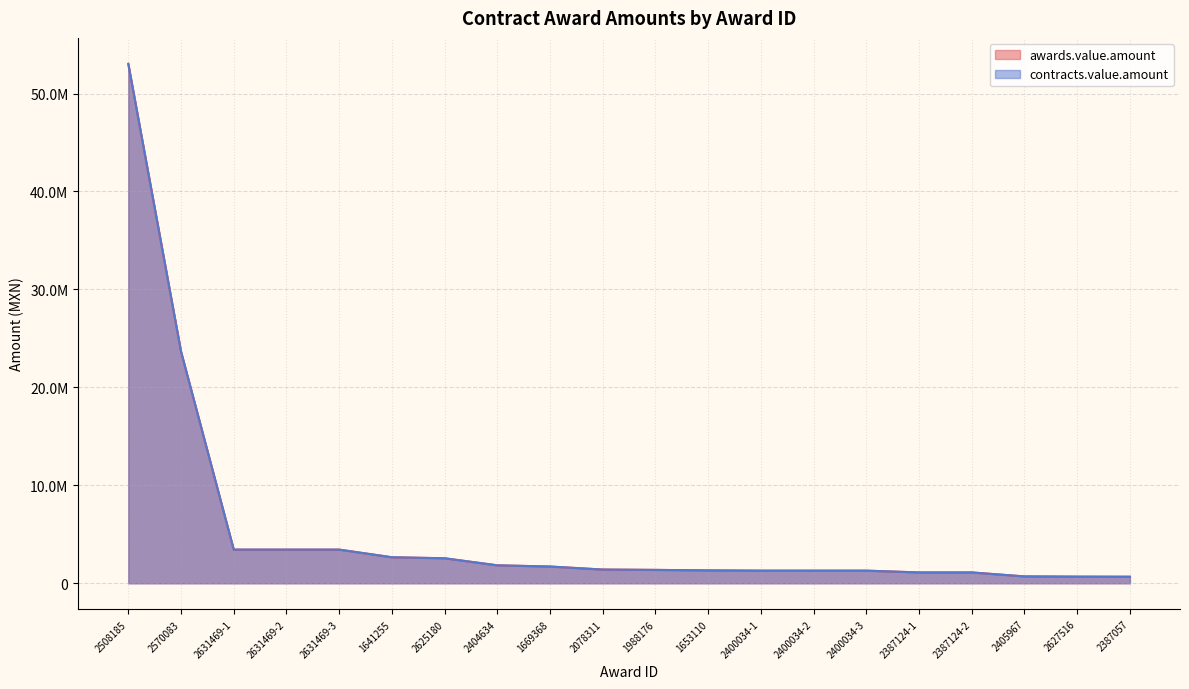

At which label does contracts.value.amount first exceed 1400000?

2508185